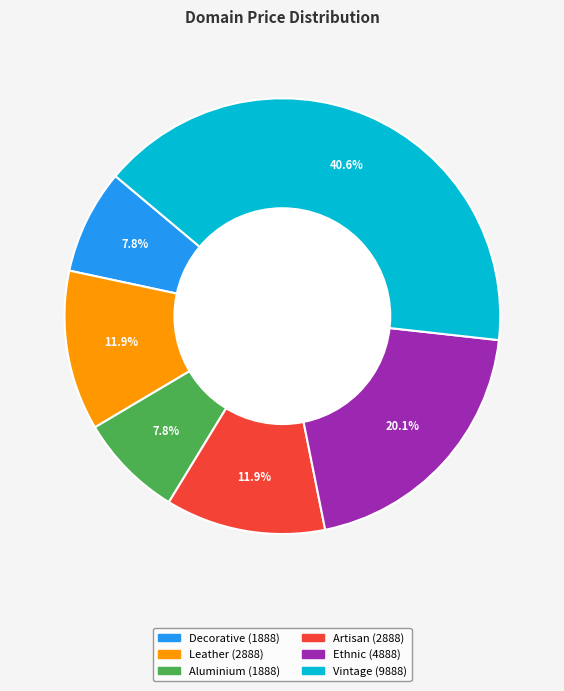

Is there a majority slice in this chart?

No